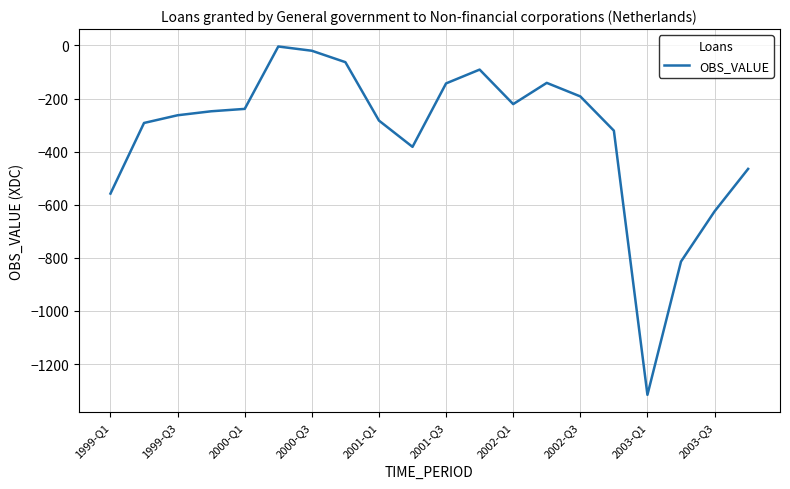

What is the smallest value displayed?

-1316